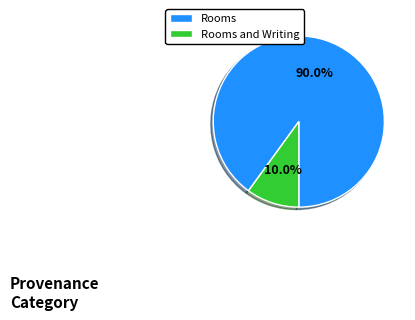

Count the number of slices in the pie.

2